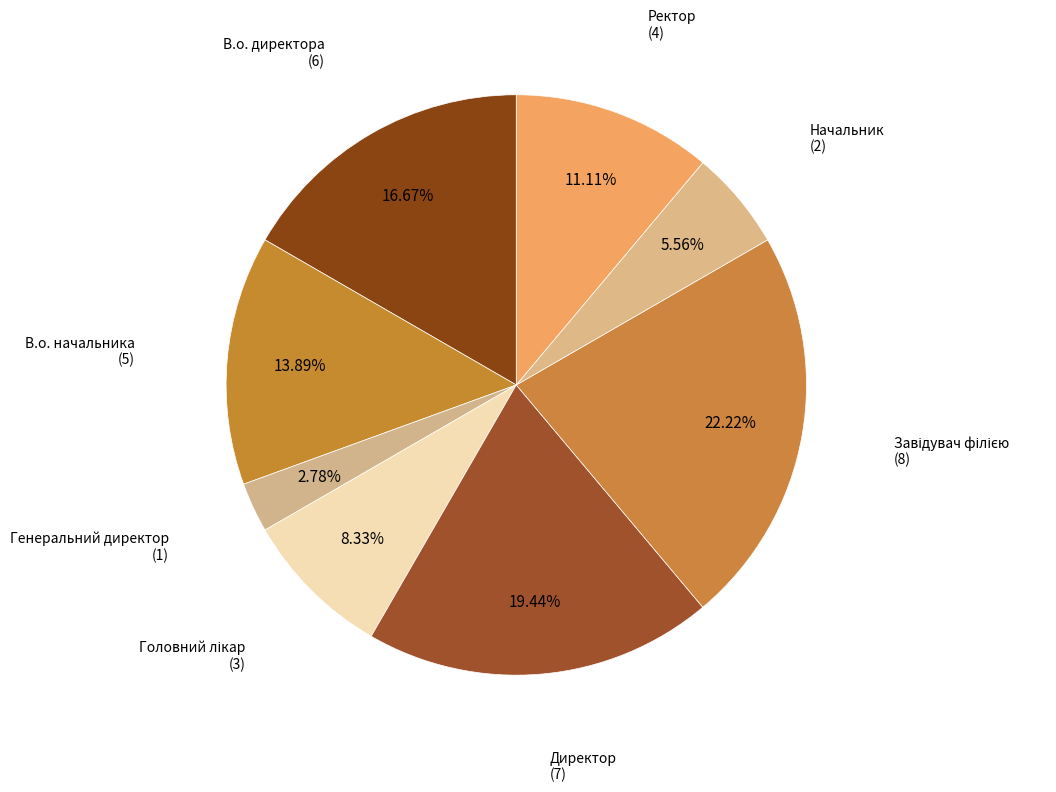

Is it true that Начальник is 6% of the pie?

True